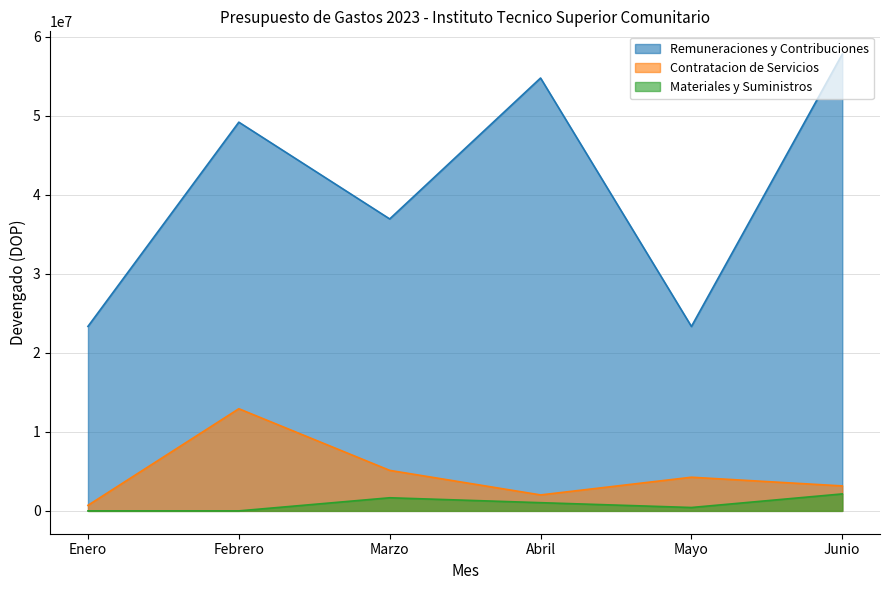

What is the total value across all series at Marzo?

43742493.8